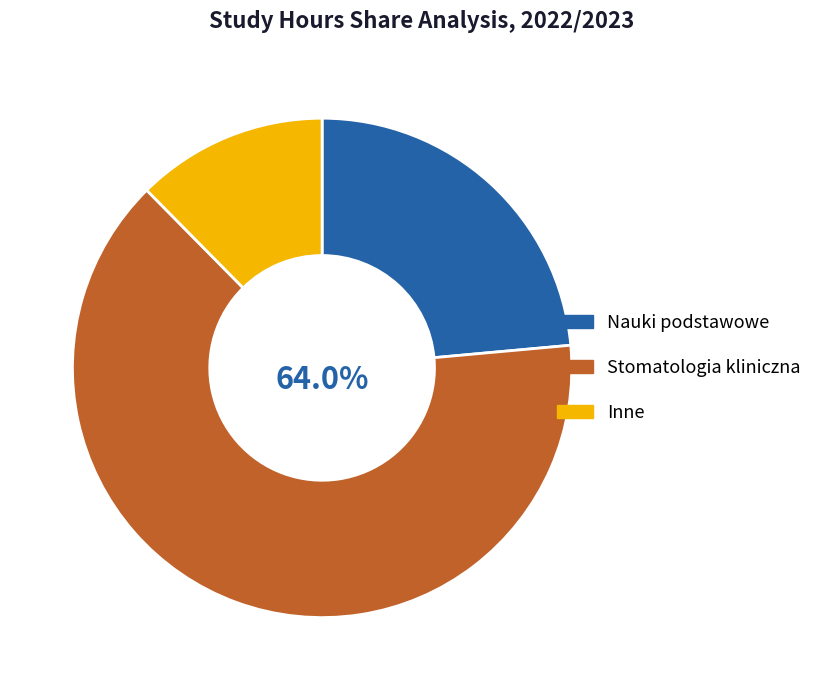

Is there any slice that represents more than half of the pie?

Yes